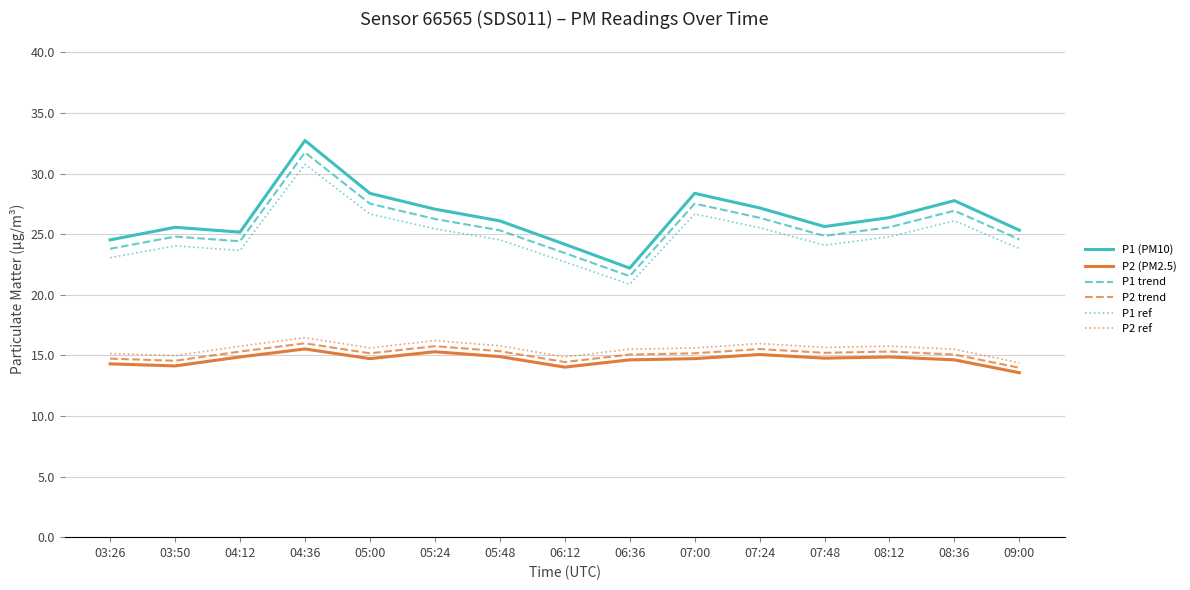

Between 03:26 and 08:12, which series saw the biggest shift?

P1 (PM10)